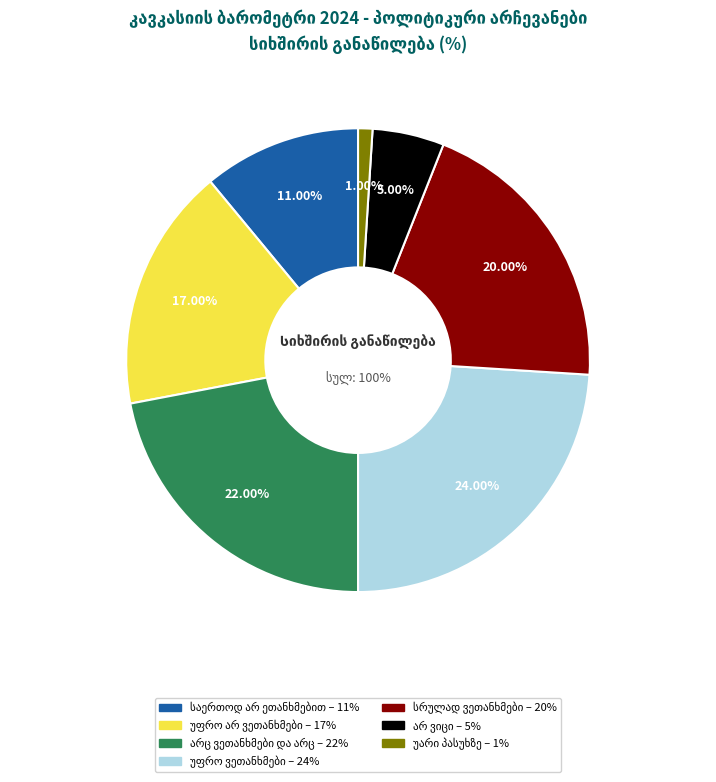

Is the sum of არ ვიცი and უარი პასუხზე greater than half?

No